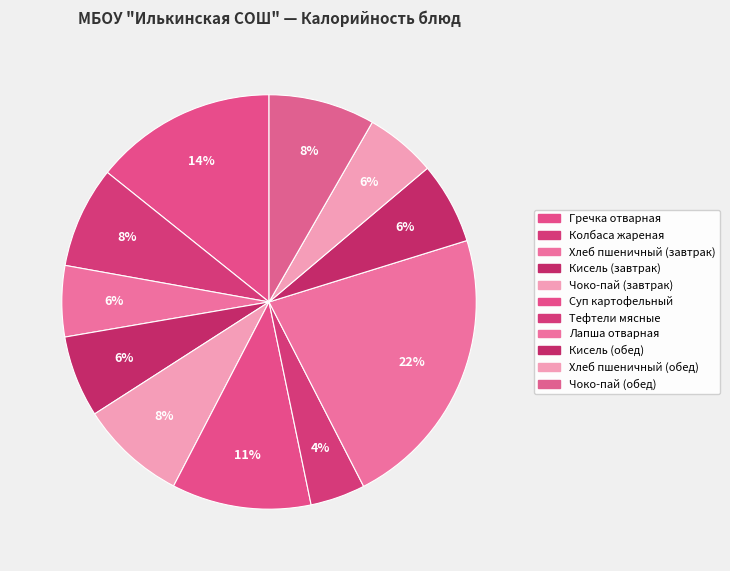

How many segments does this pie chart have?

11